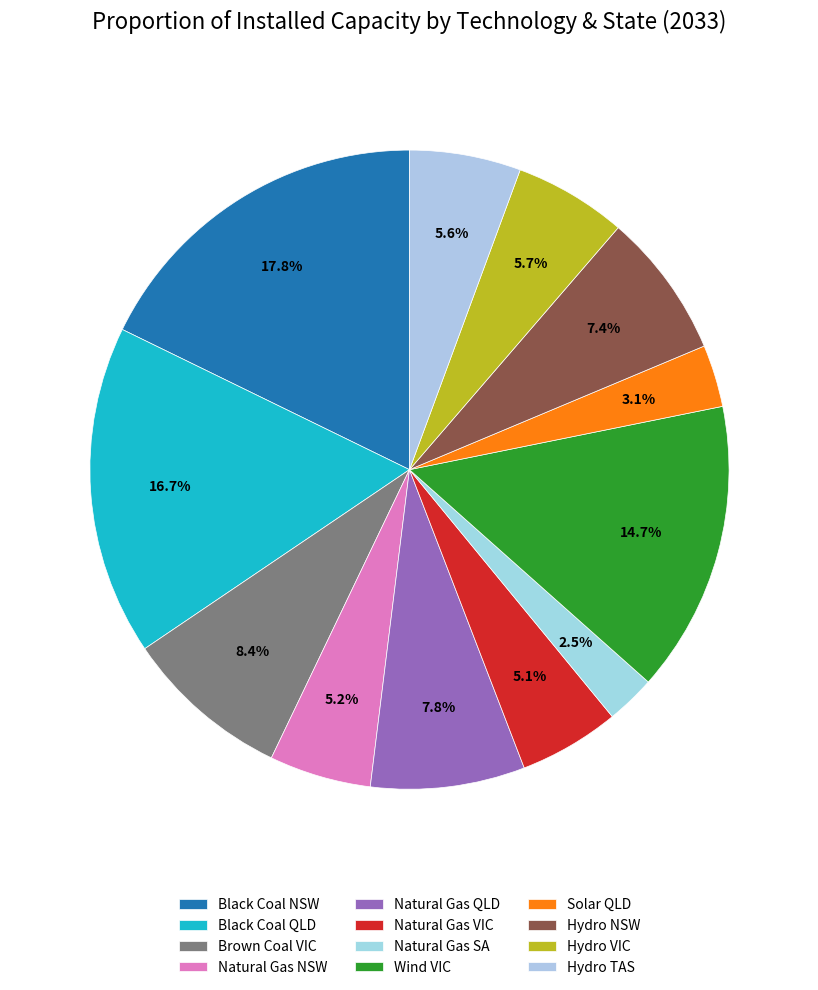

To the nearest percent, what is the combined percentage of Natural Gas VIC and Brown Coal VIC?

14%